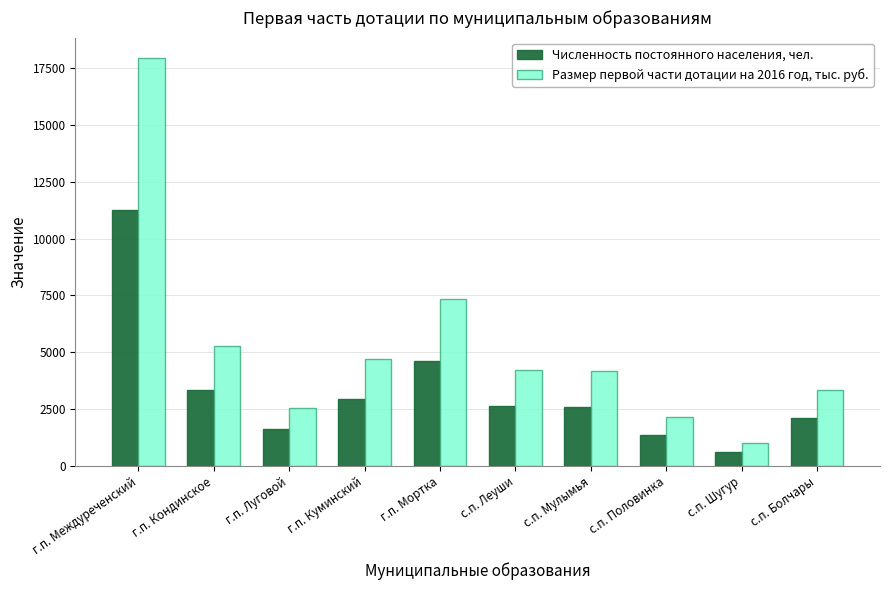

At which label is Численность постоянного населения, чел. closest to 5948?

г.п. Мортка